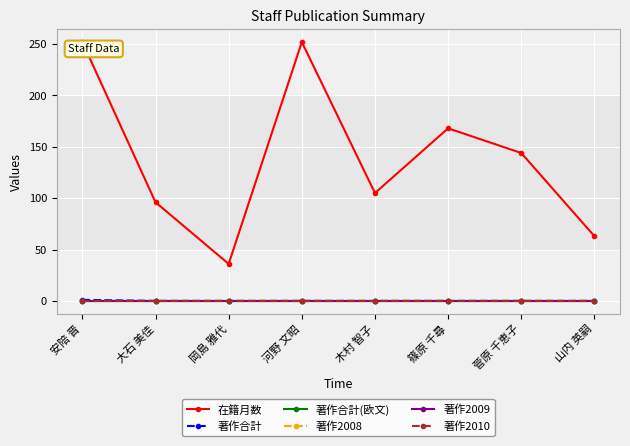

What is the difference between the highest and lowest values at 菅原 千恵子?

144